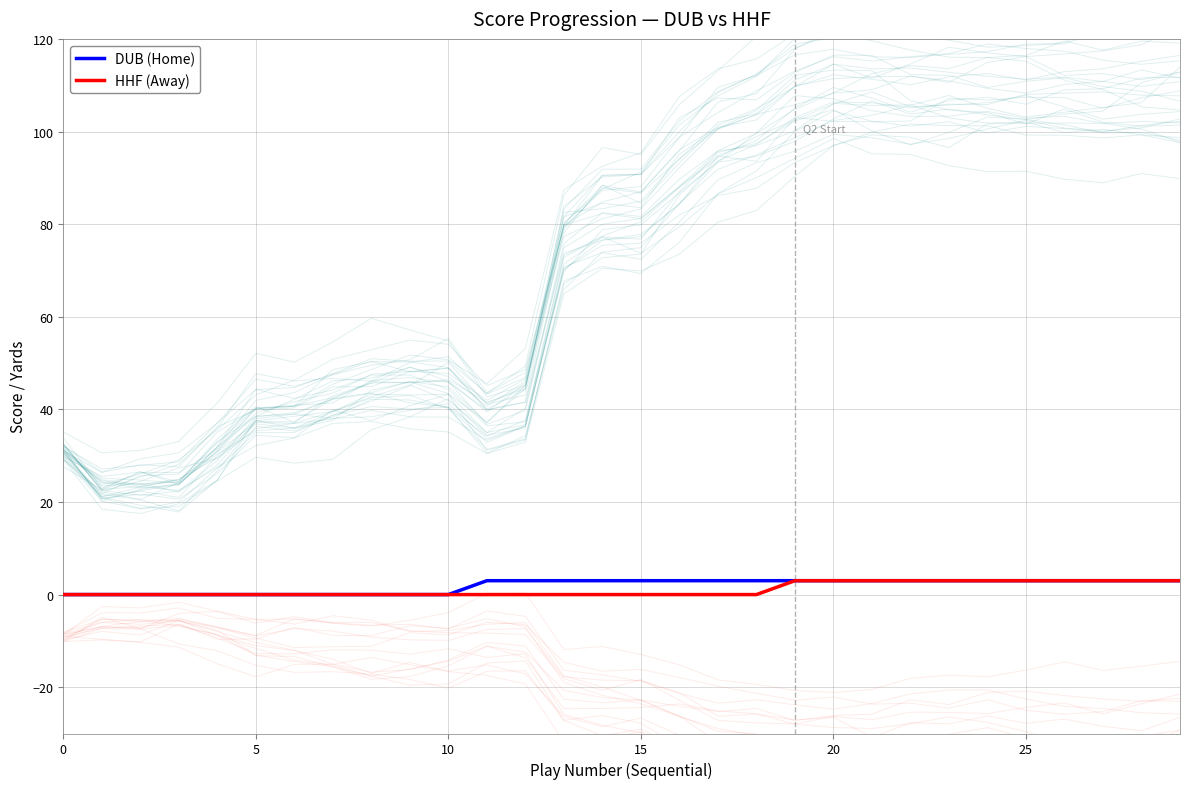

True or false: DUB (Home) and HHF (Away) intersect in this chart.

False